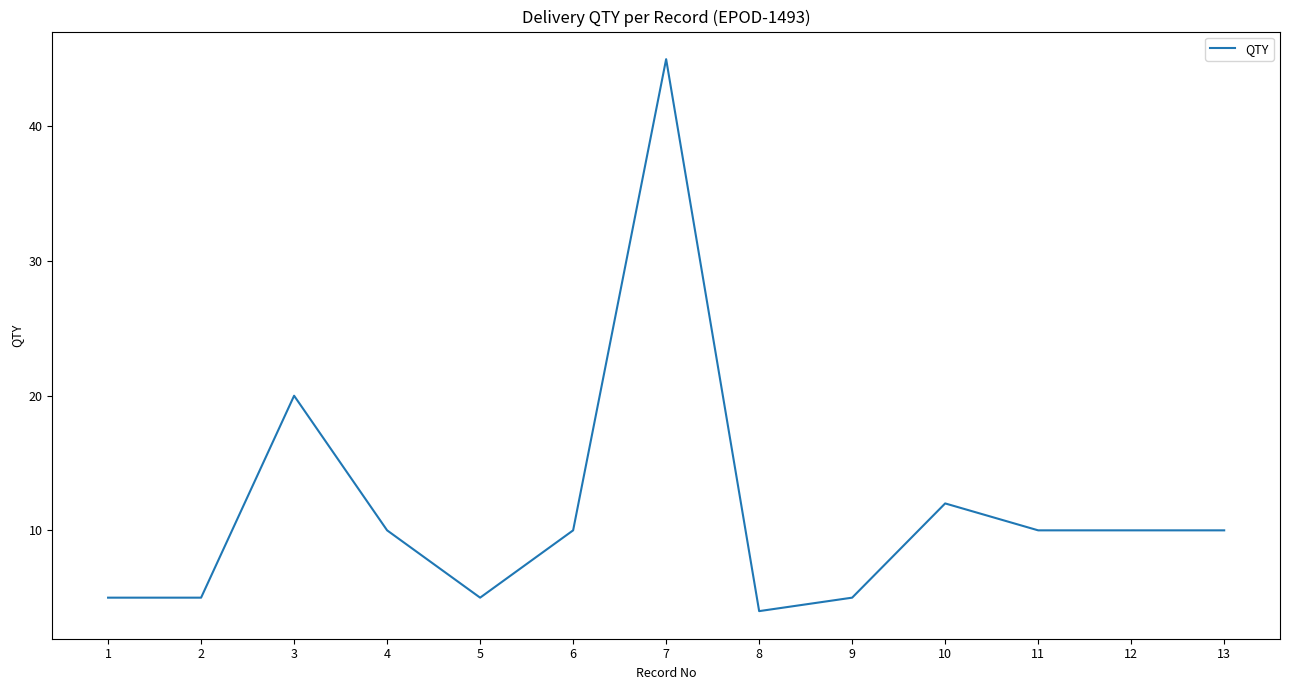

Where does the data first go above 10?

3